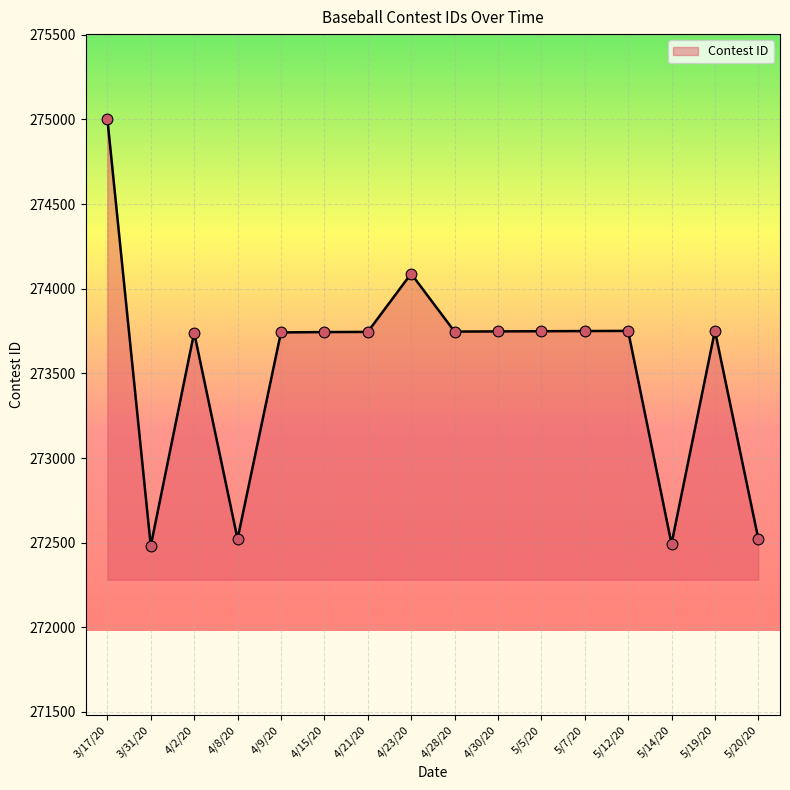

What is the change in value from 4/9/20 to 4/23/20?

+347